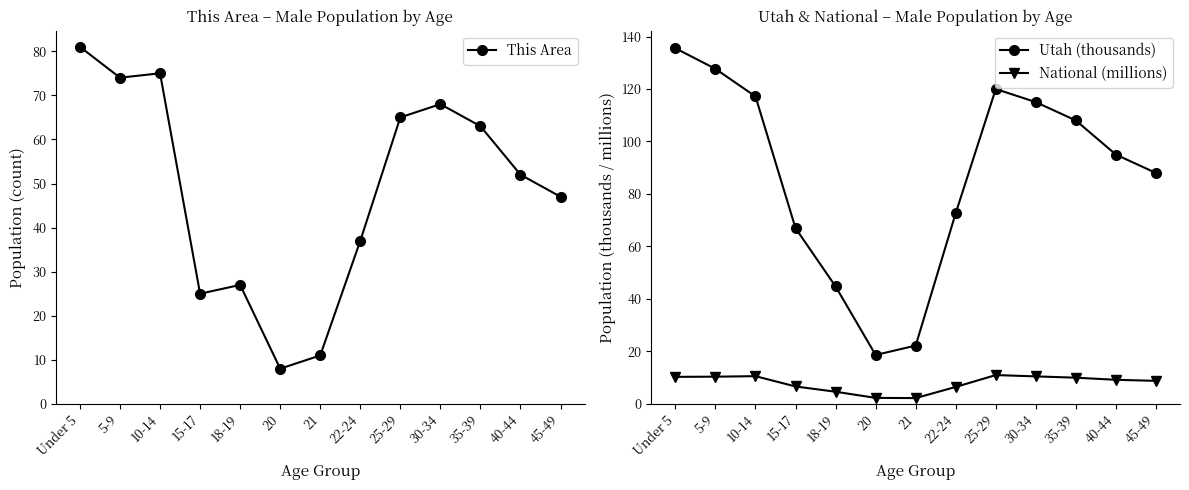

What is the lowest value of the Utah (thousands) series?

18.7